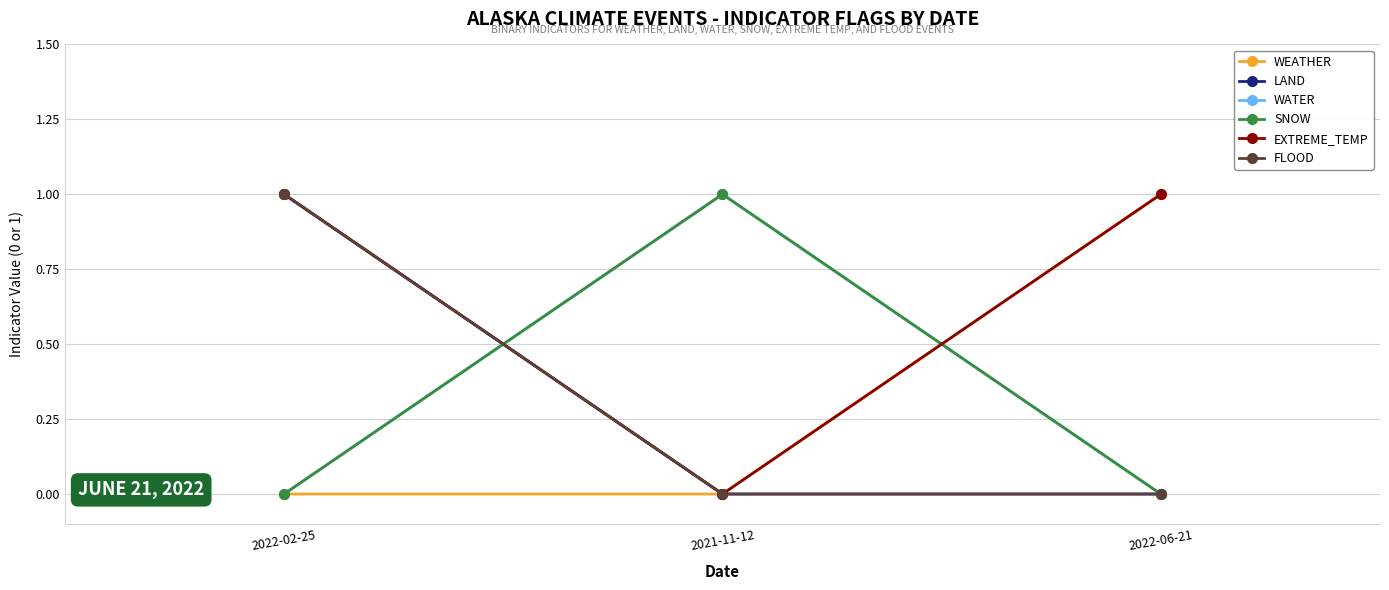

Is this an area chart (filled region under the line)?

No